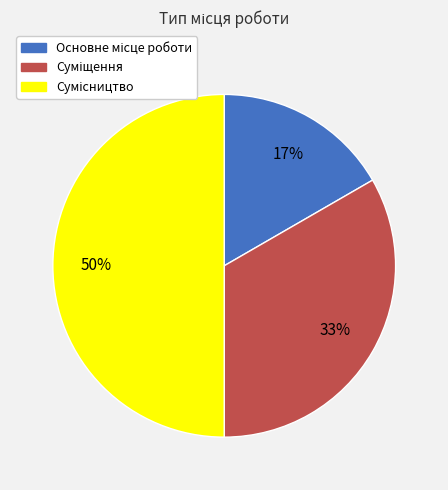

To the nearest percent, what is the average slice percentage?

33%